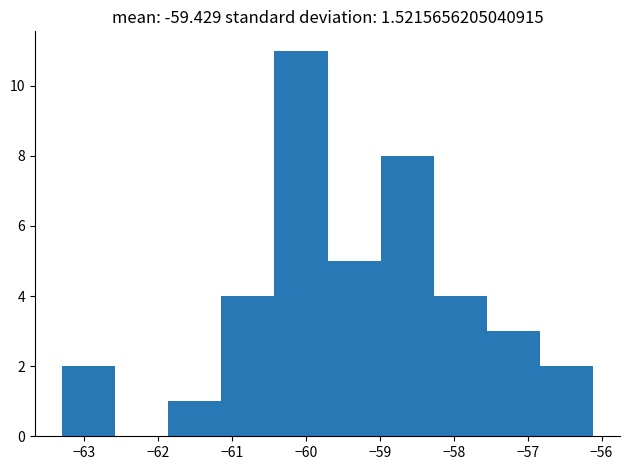

Reading left to right, transcribe this chart: for each bar, give the range it covers on the x-axis and its height. Neither the bar edges nor the heights are printed on the chart, so give them approximately, as read against the axes.

-63.3 to -62.6: 2
-62.6 to -61.9: 0
-61.9 to -61.1: 1
-61.1 to -60.4: 4
-60.4 to -59.7: 11
-59.7 to -59.0: 5
-59.0 to -58.3: 8
-58.3 to -57.5: 4
-57.5 to -56.8: 3
-56.8 to -56.1: 2